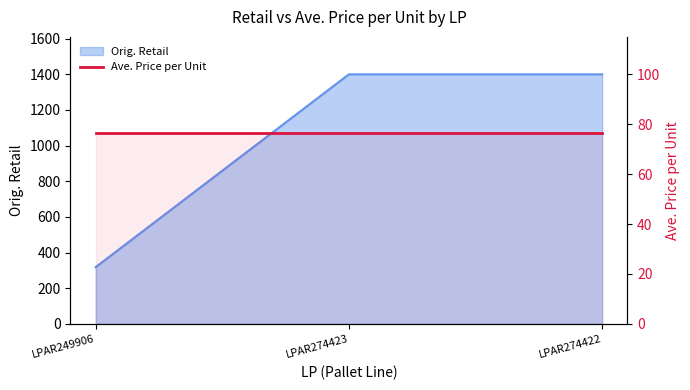

The value at LPAR249906 is 176.4. True or false?

False